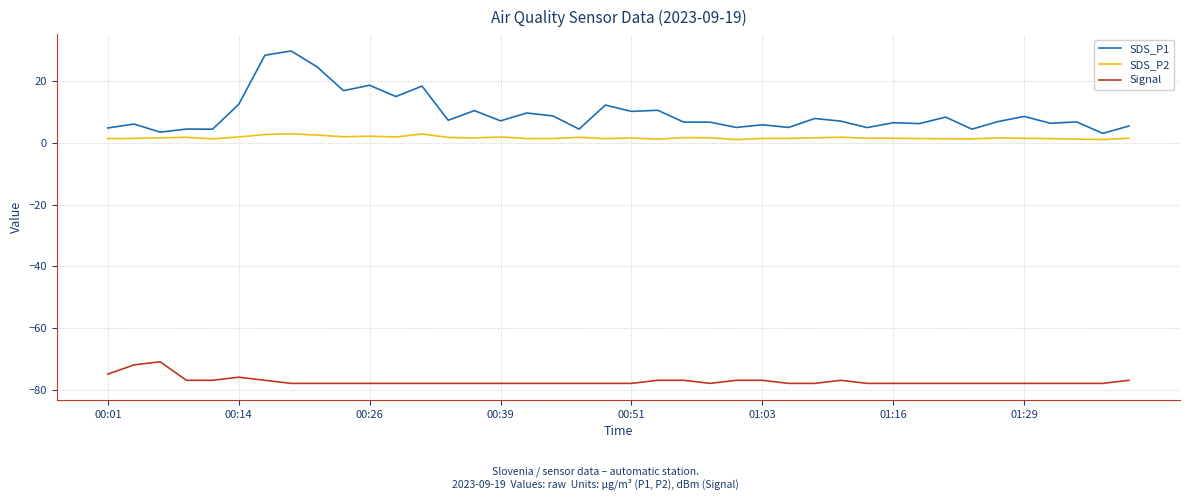

What is the minimum value for Signal?

-78.0